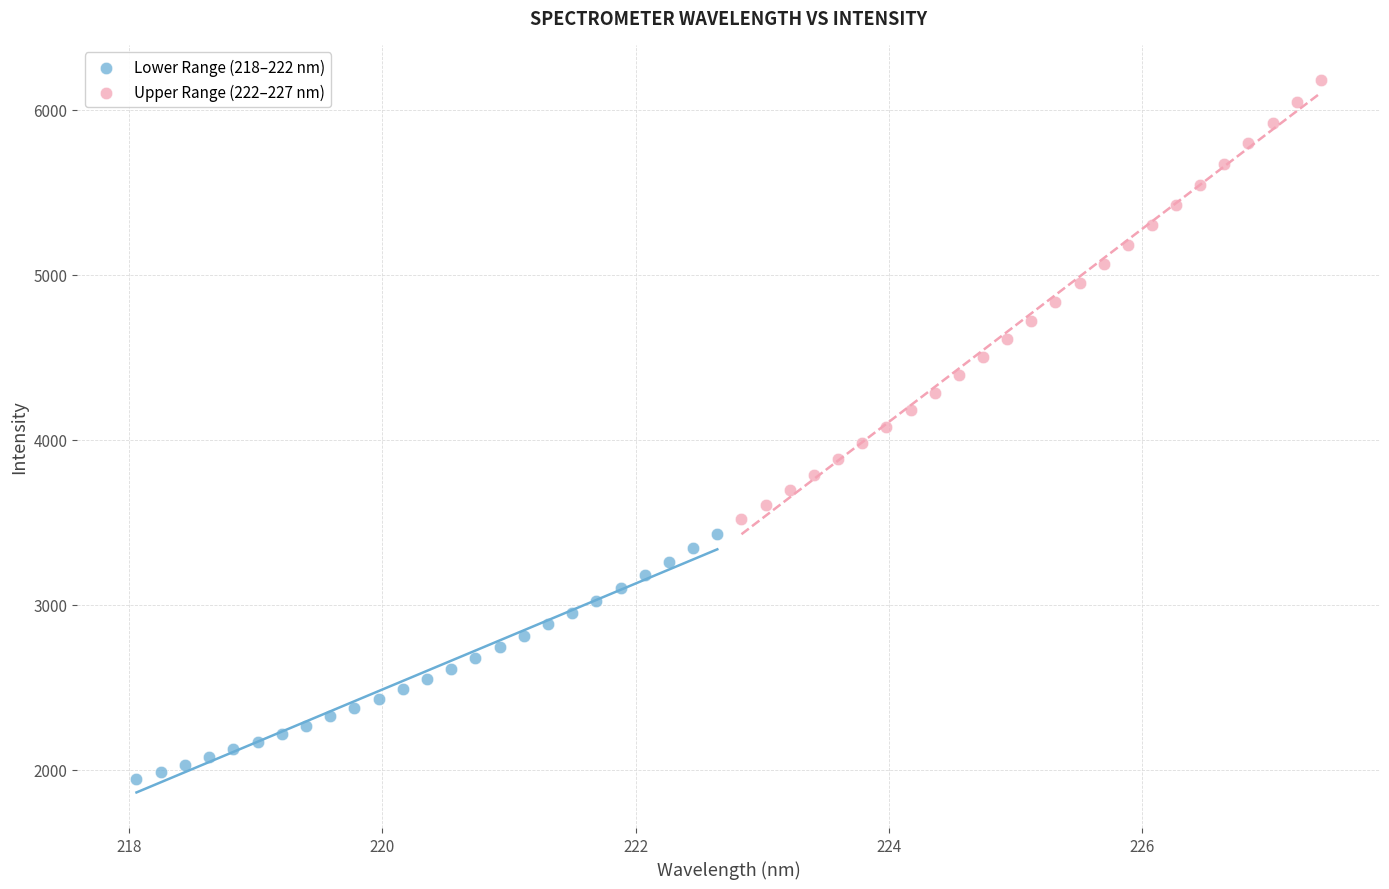

Which series reaches the minimum Y coordinate?

Lower Range (218–222 nm)